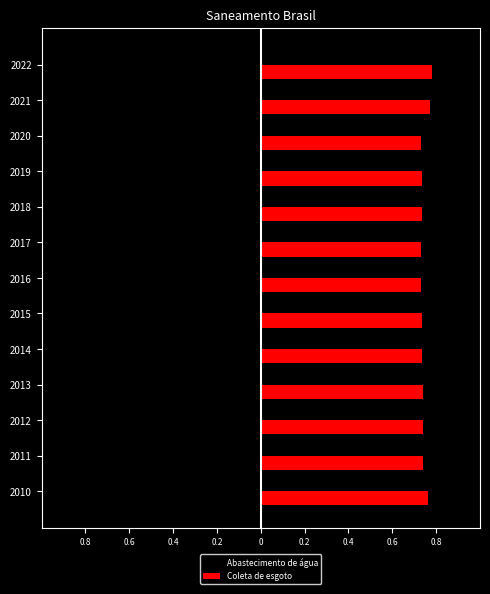

What are all the series names shown in the legend?

Abastecimento de água, Coleta de esgoto